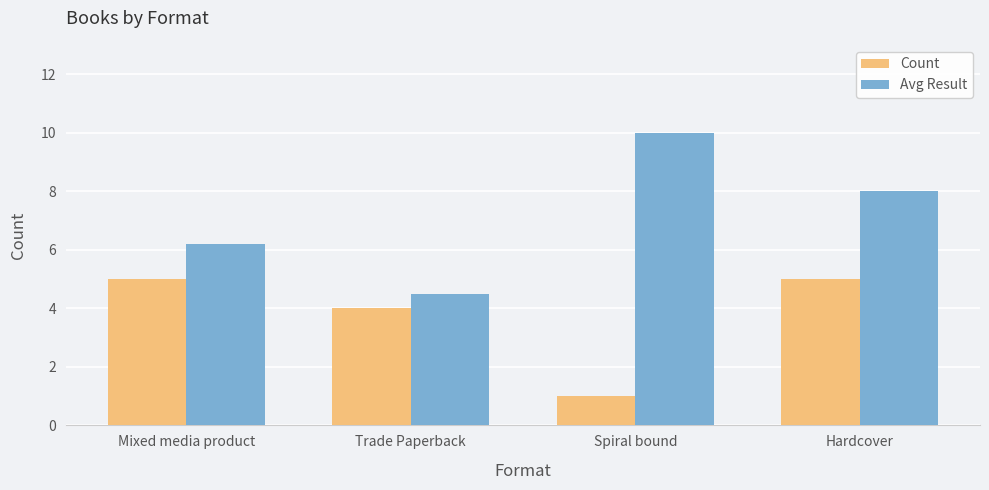

At which category does the chart reach its peak across all series?

Spiral bound